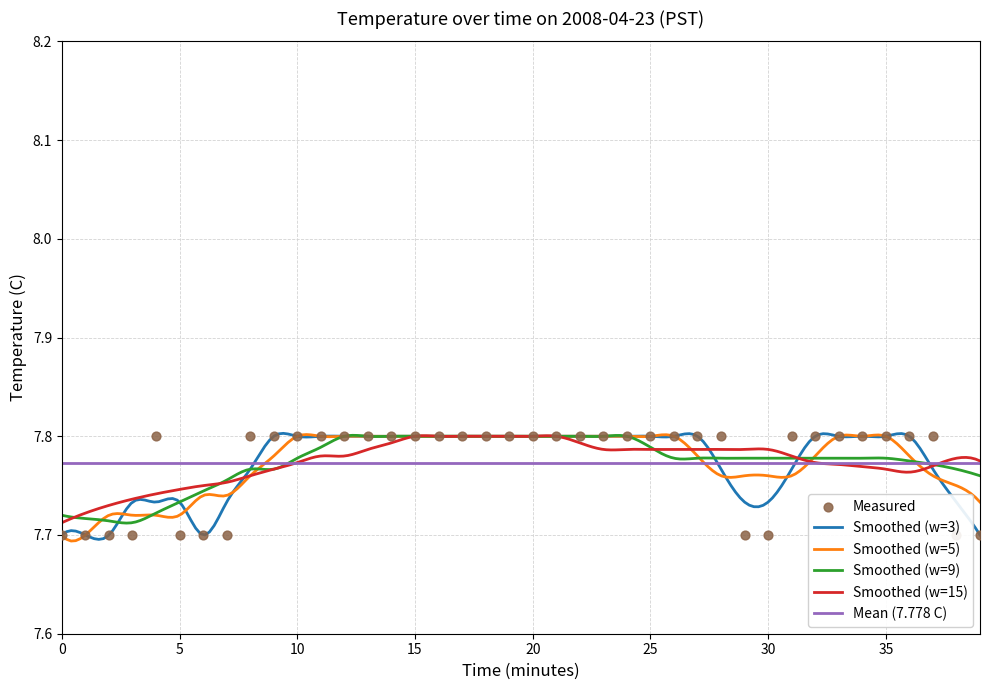

Which has a higher value, 36 or 31?

36